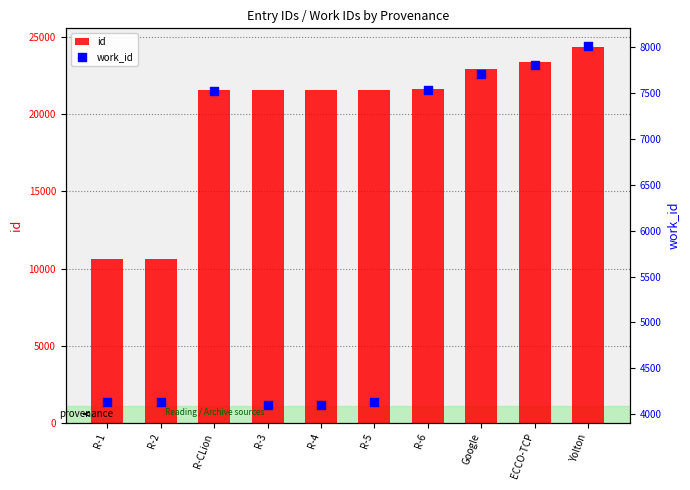

What are all the series names shown in the legend?

id, work_id